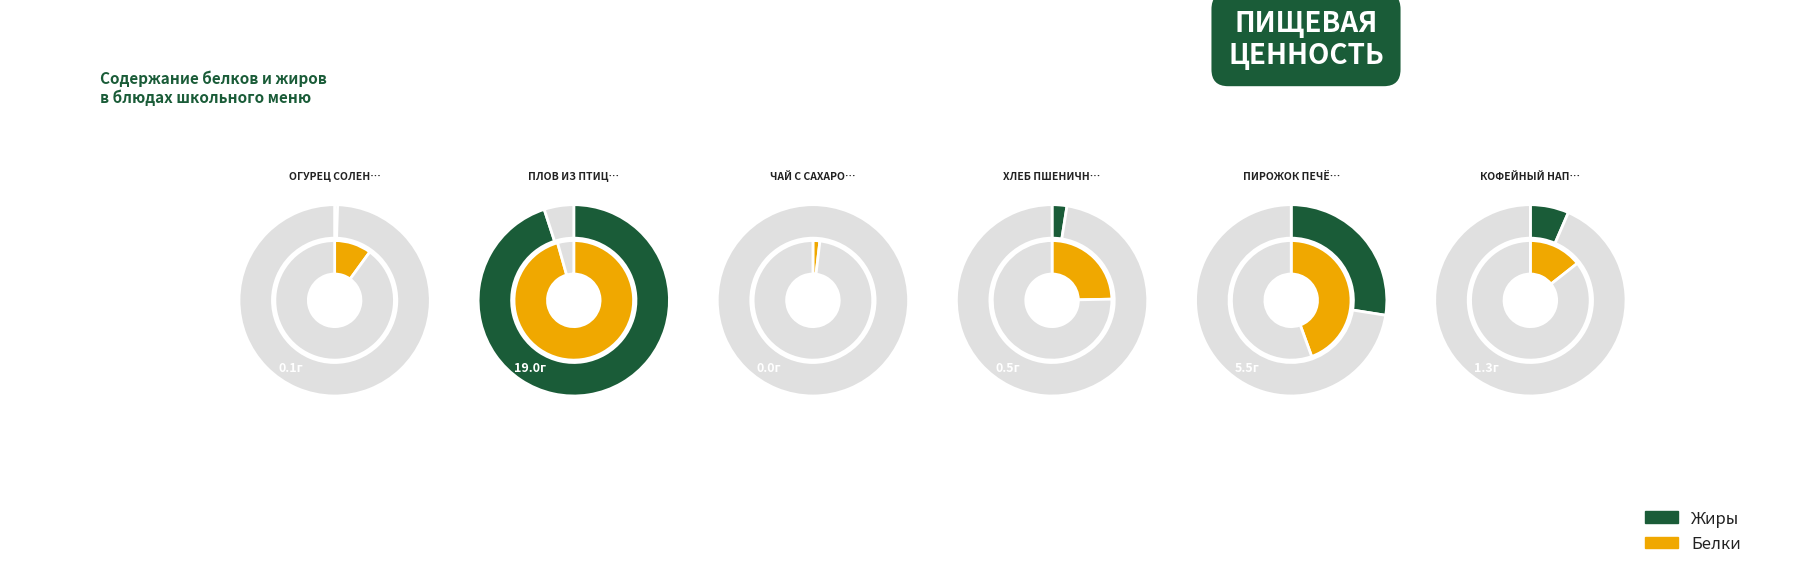

Count the number of slices in the pie.

6